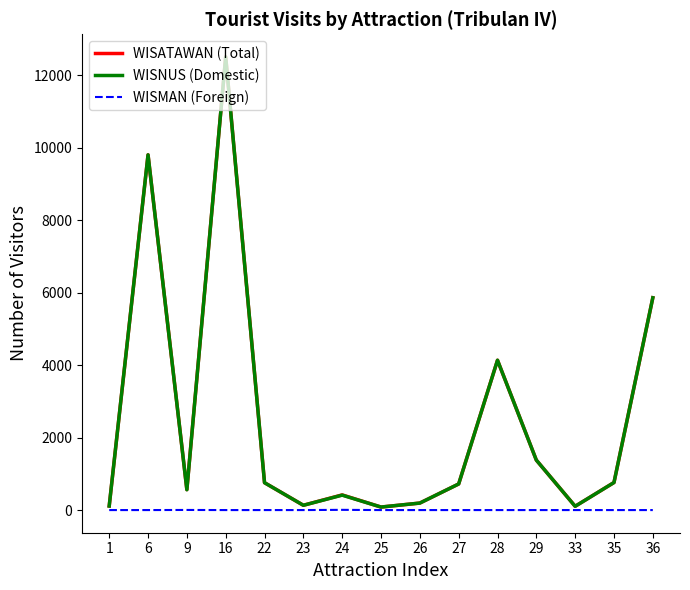

What is the highest value of the WISATAWAN (Total) series?

12500